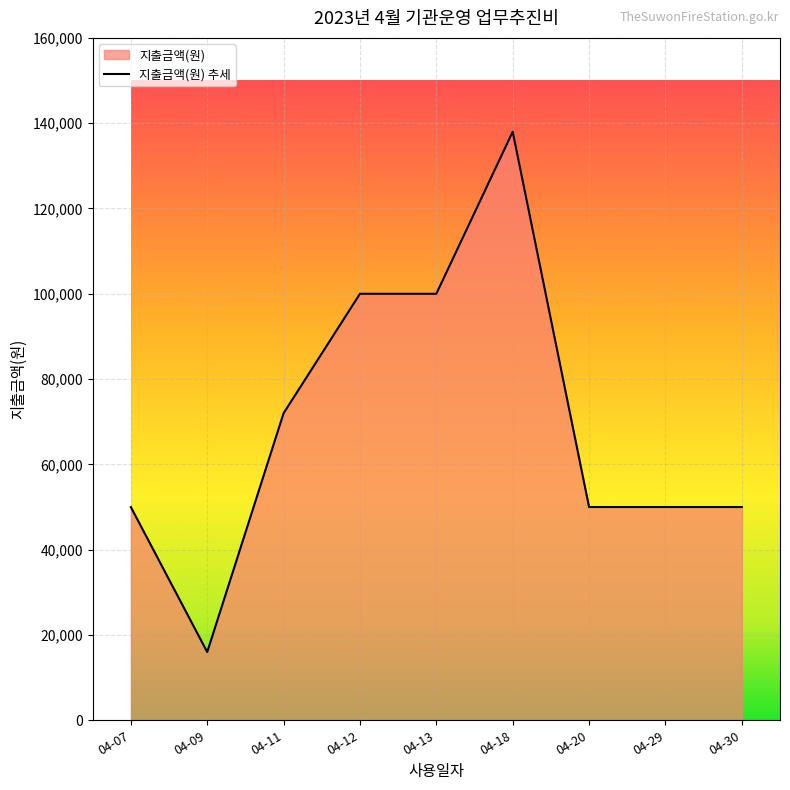

How many lines are shown in the chart?

1